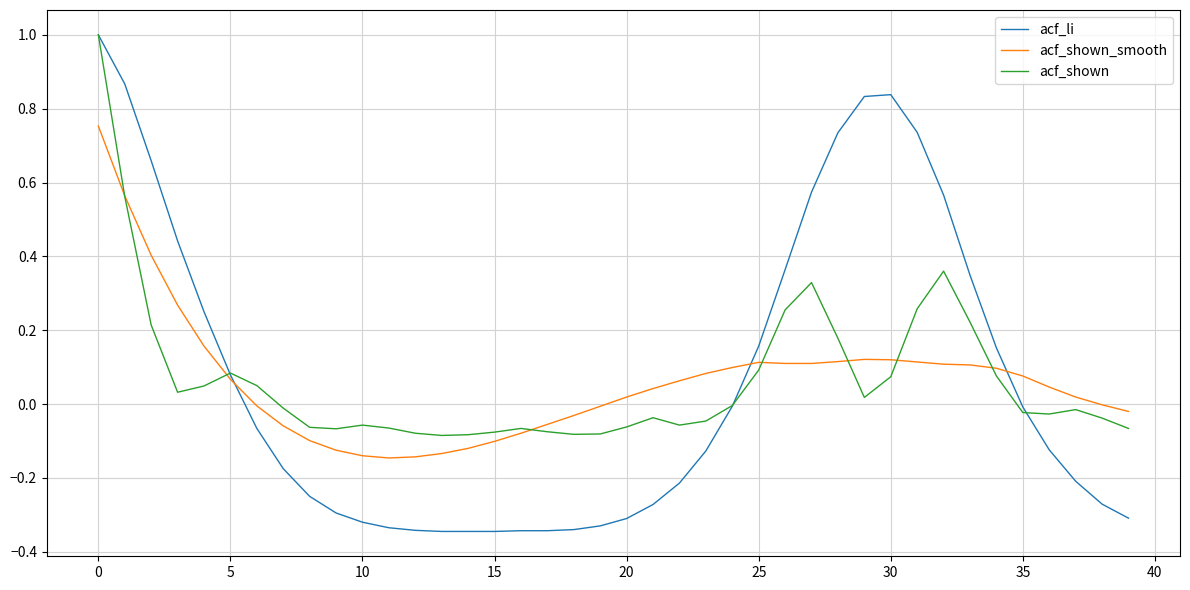

Does the chart display data point markers on the line(s)?

No